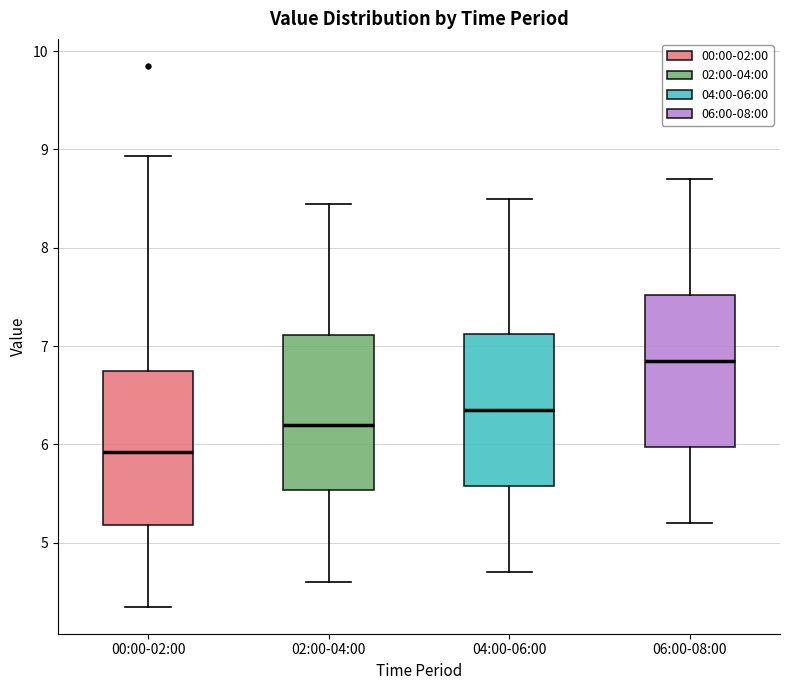

Reading left to right, transcribe this box plot: for each box, give where its median line is, the range the box spans, and where its two whiskers end, as read against the y-axis. The values are not printed on the chart, so give them approximately, as read against the axis.

00:00-02:00: median 5.9, box 5.2 to 6.7, whiskers 4.4 to 8.9
02:00-04:00: median 6.2, box 5.5 to 7.1, whiskers 4.6 to 8.5
04:00-06:00: median 6.4, box 5.6 to 7.1, whiskers 4.7 to 8.5
06:00-08:00: median 6.9, box 6.0 to 7.5, whiskers 5.2 to 8.7